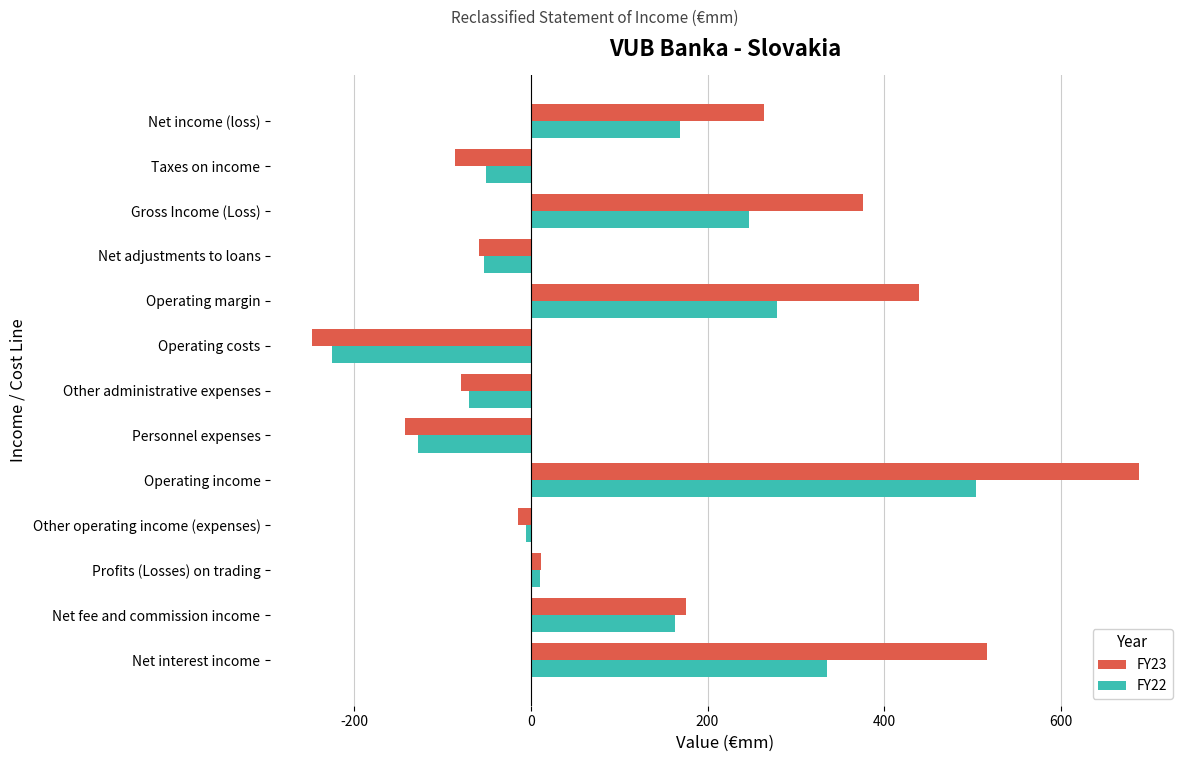

List the series in order of their overall mean, highest first.

FY23, FY22